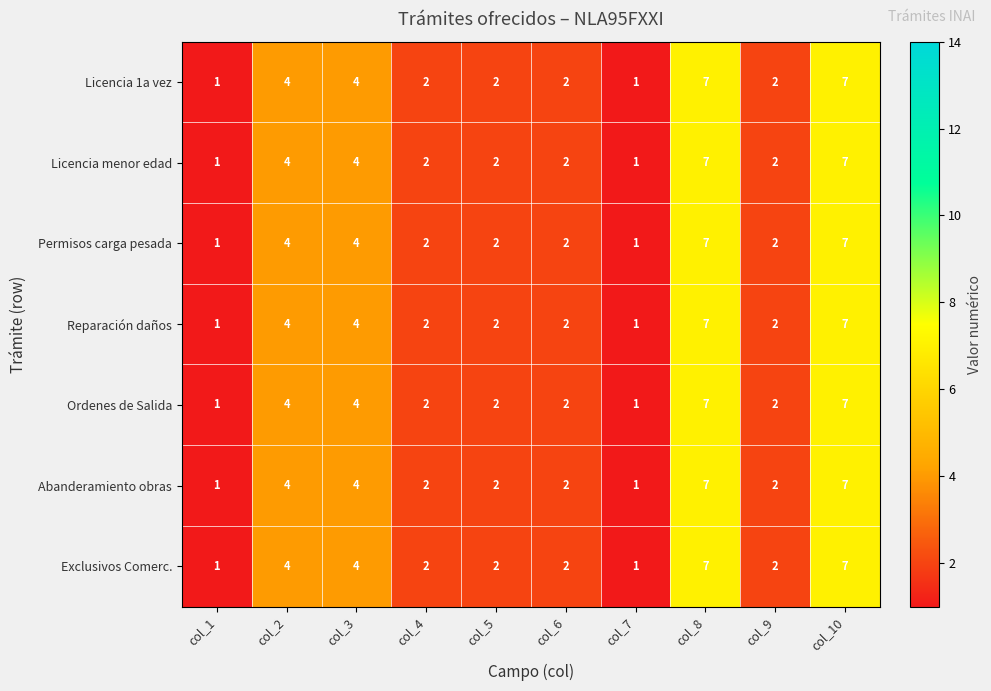

Count the number of data series in this chart.

7